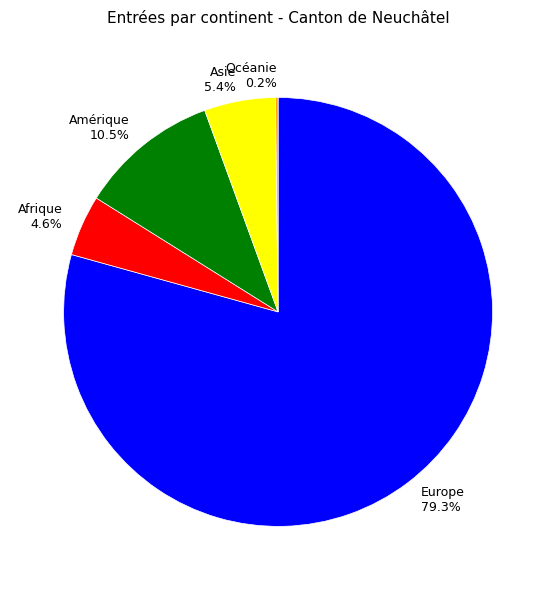

Between Afrique 4.6% and Amérique 10.5%, which is larger?

Amérique 10.5%